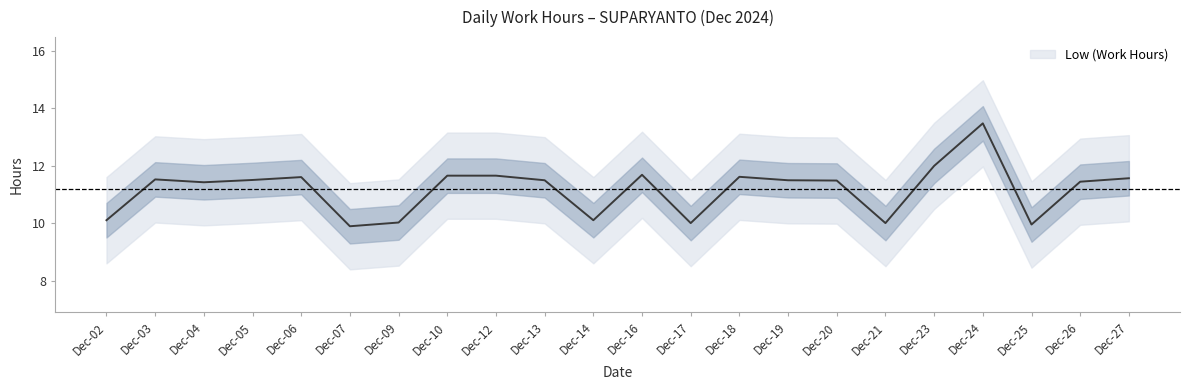

How many values exceed 11?

15